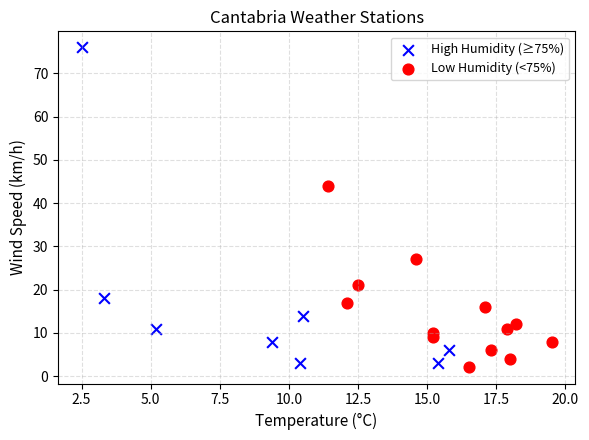

Which series reaches the minimum Y coordinate?

Low Humidity (<75%)